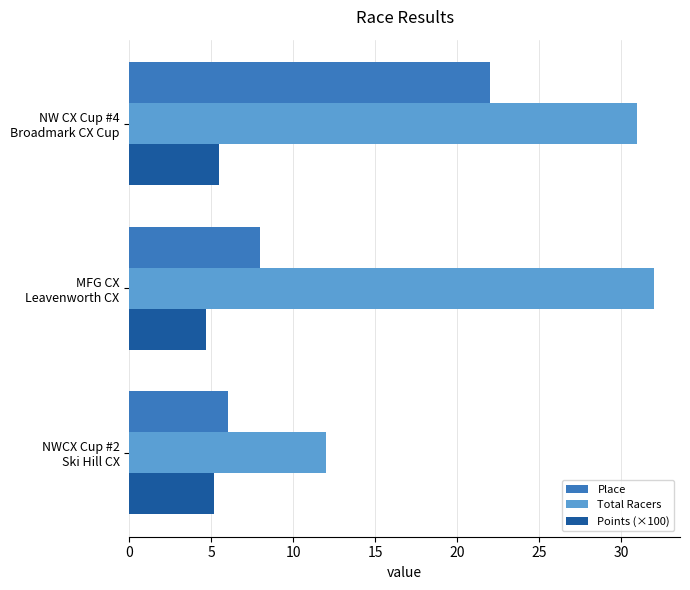

What are all the series names shown in the legend?

Place, Total Racers, Points (×100)